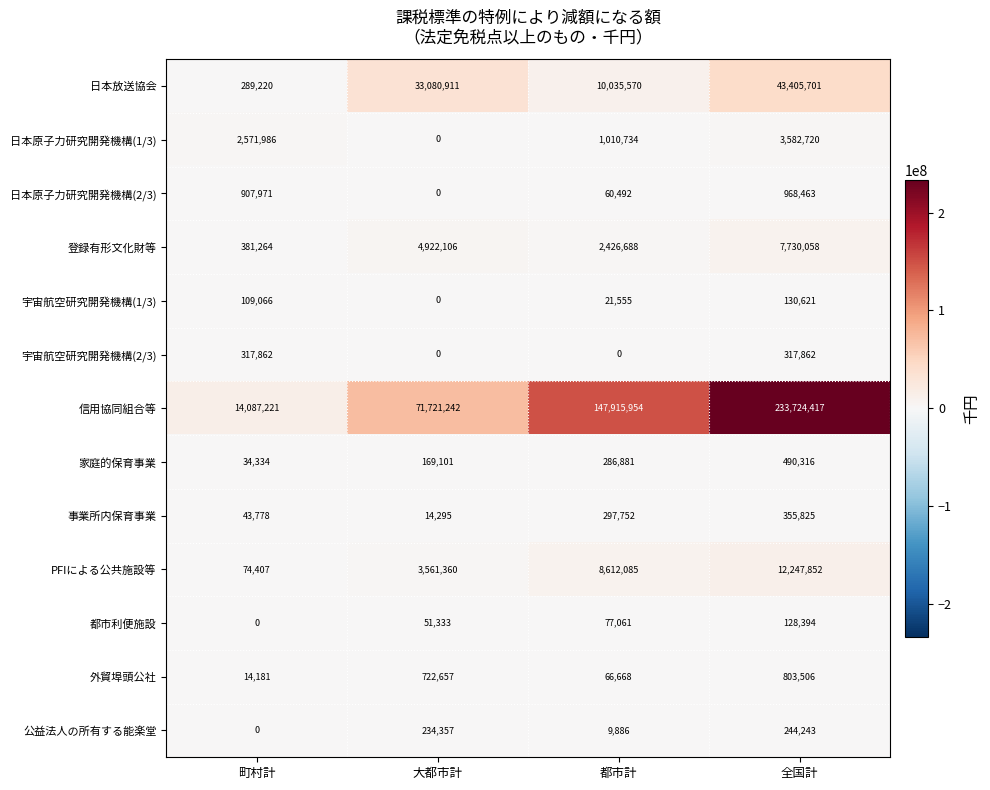

What is the maximum value shown in the chart?

233724417